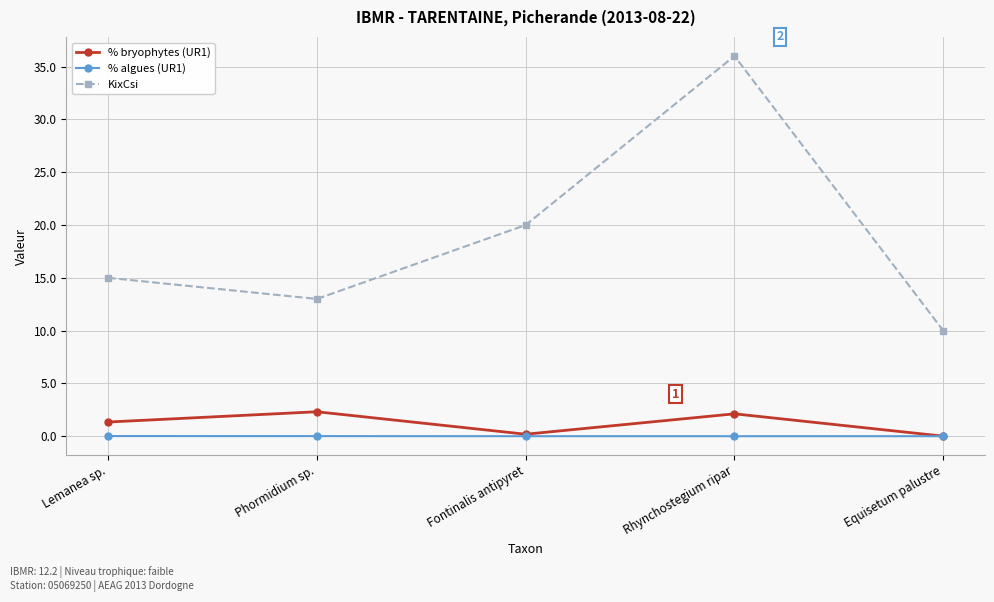

How many categories are shown in the chart?

5